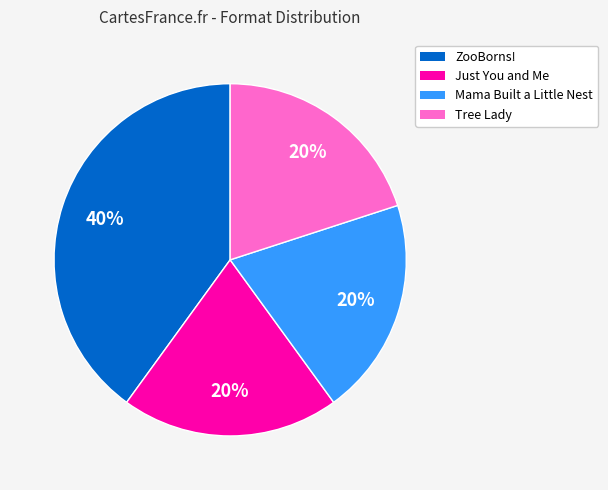

Approximately how many times larger is the value at ZooBorns! compared to Tree Lady?

2.0